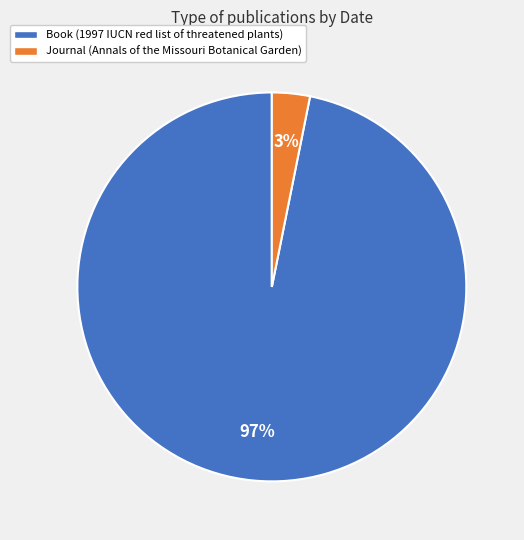

Count the number of slices in the pie.

2